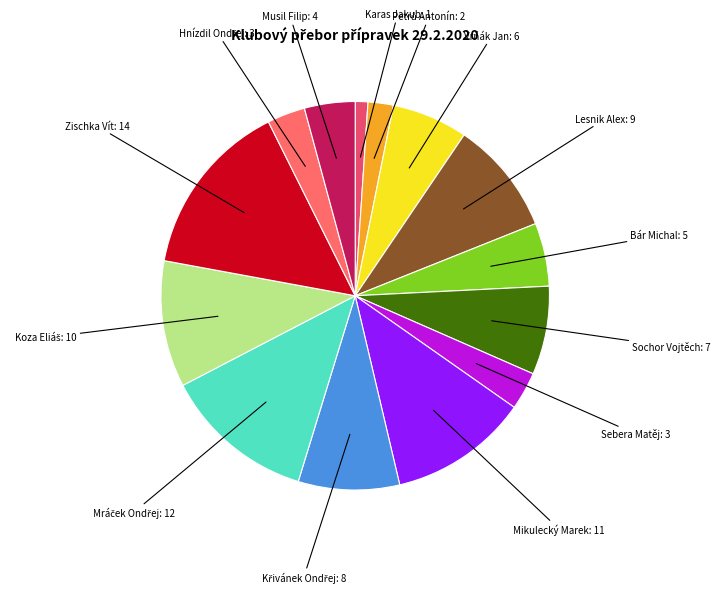

Which slice is the largest?

Zischka Vít